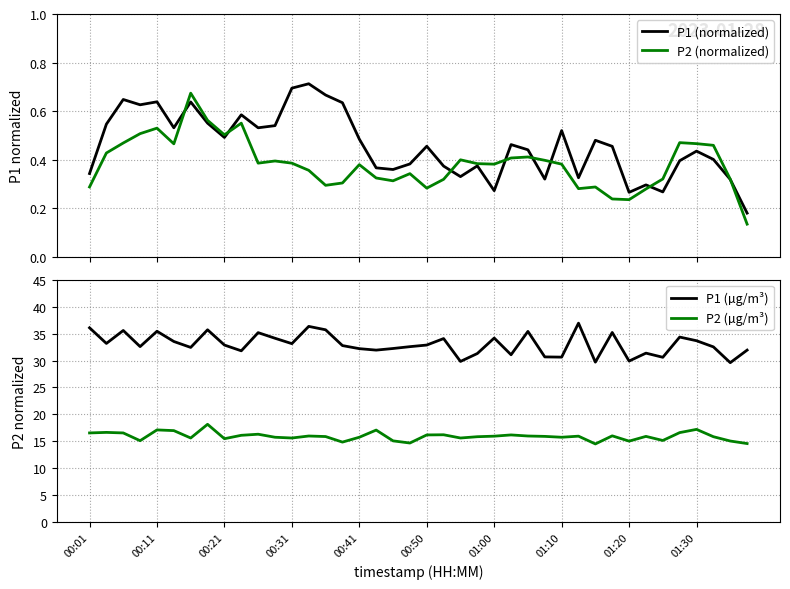

Which has a higher value, 34 or 38?

38